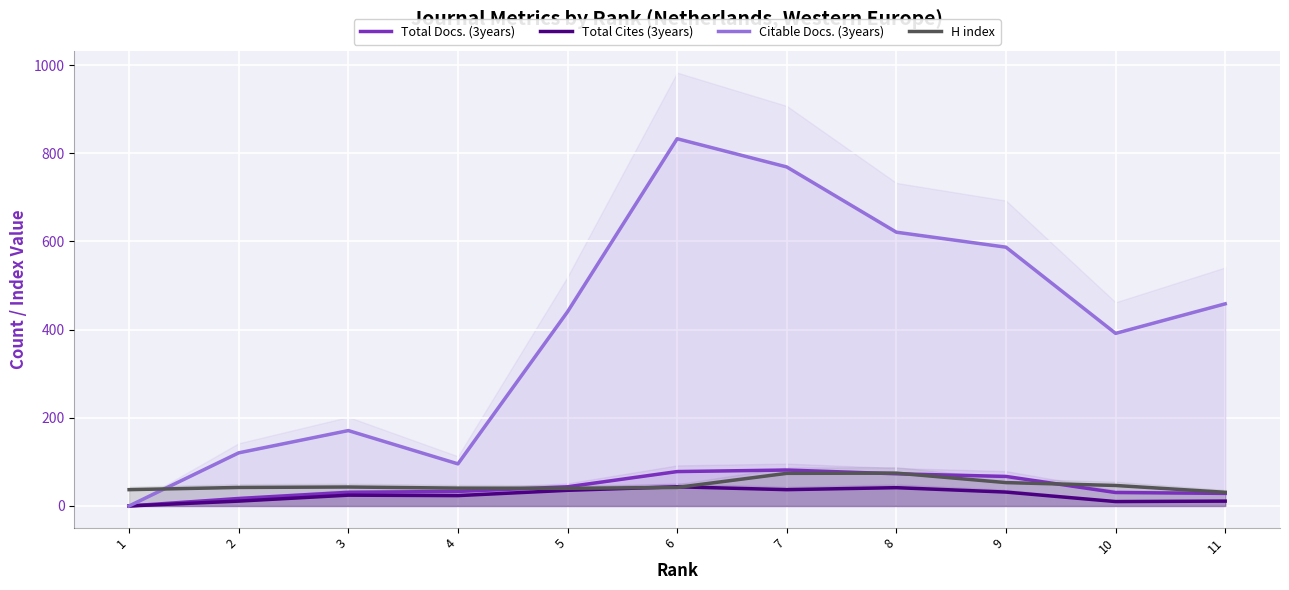

What is the value of the Citable Docs. (3years) point at the 10th from the left?

391.5